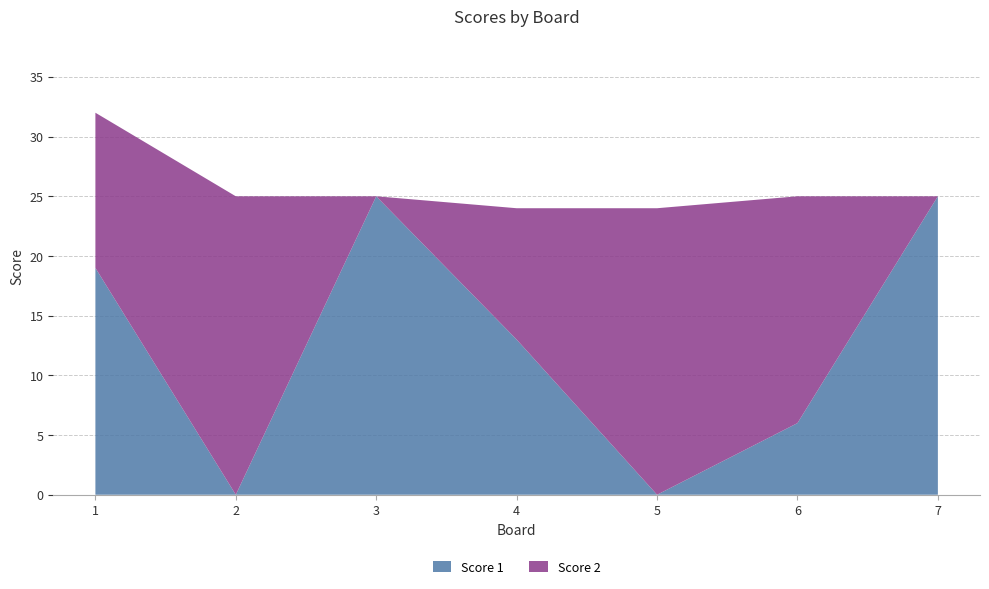

Reading right to left, what are all the values shown in this chart?

Score 1: 7=25	6=6	5=0	4=13	3=25	2=0	1=19
Score 2: 7=0	6=19	5=24	4=11	3=0	2=25	1=13